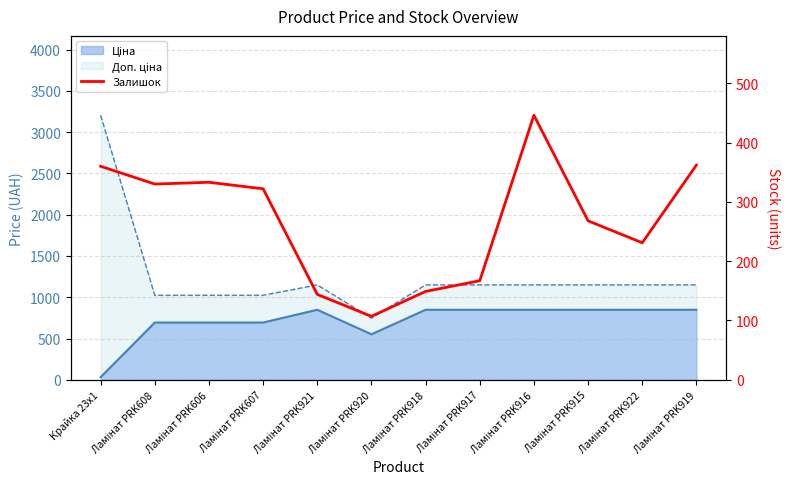

What is the change in value from Ламінат PRK607 to Ламінат PRK916?

+124